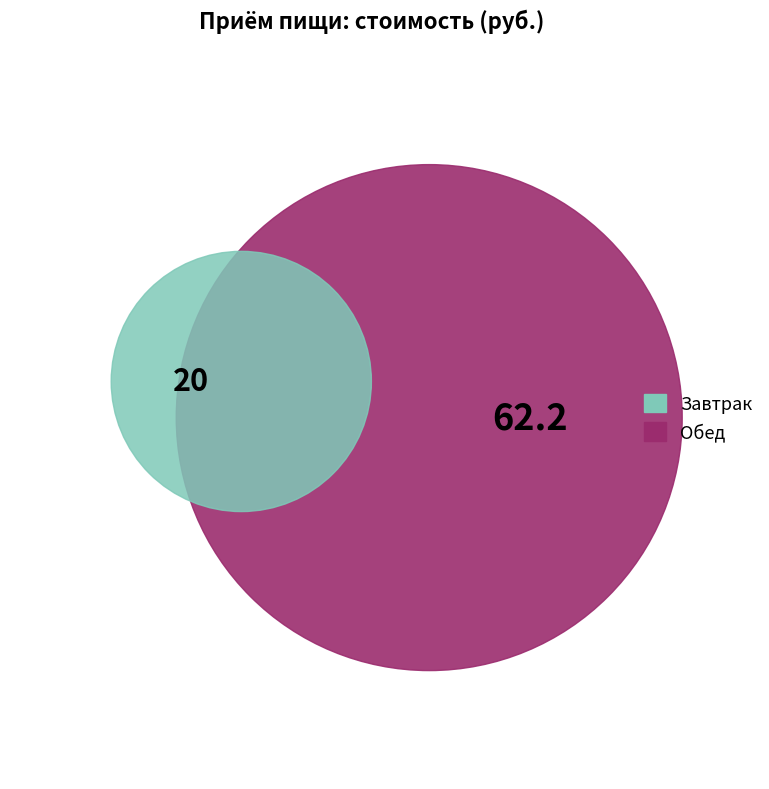

How many segments does this pie chart have?

2